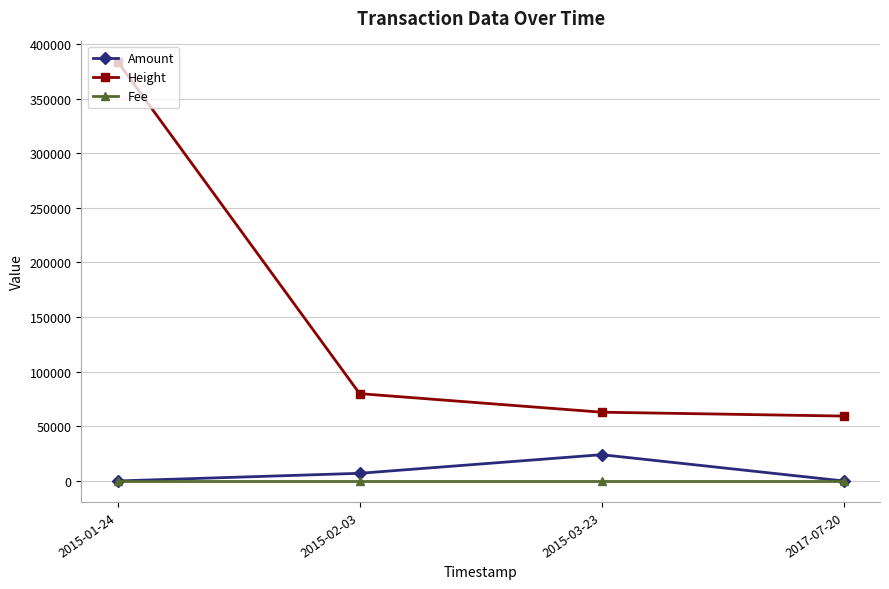

What is the label of the 4th point from the right?

2015-01-24